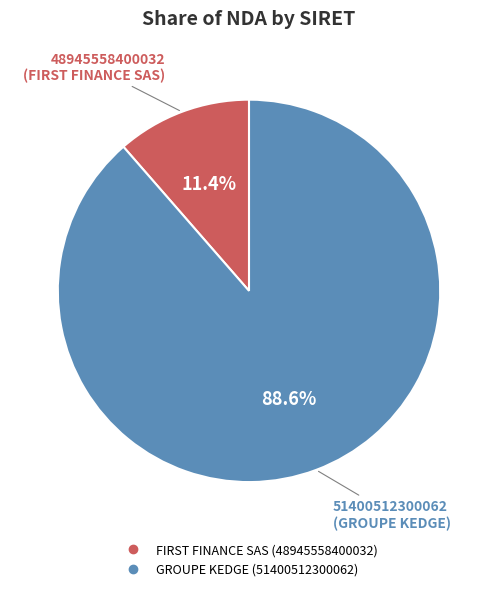

Count the number of slices in the pie.

2